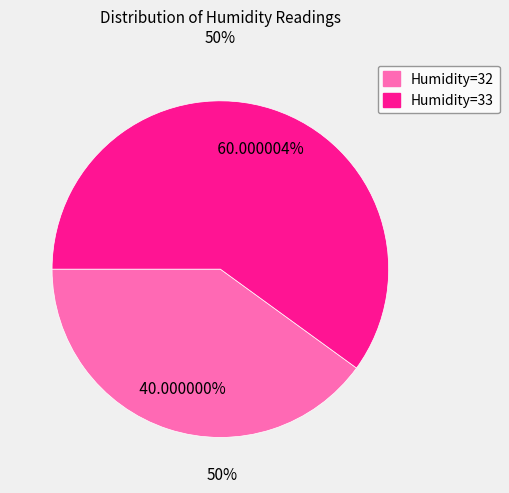

Is there a majority slice in this chart?

Yes